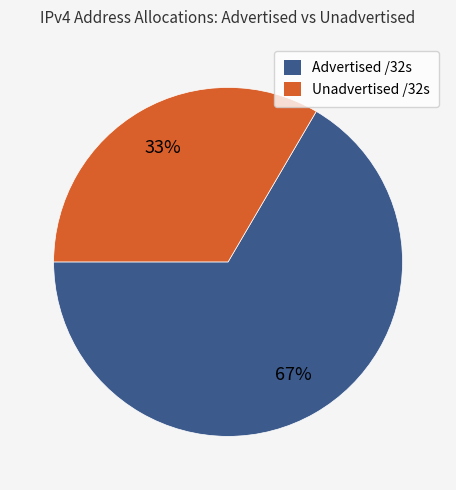

Is there any slice that represents more than half of the pie?

Yes